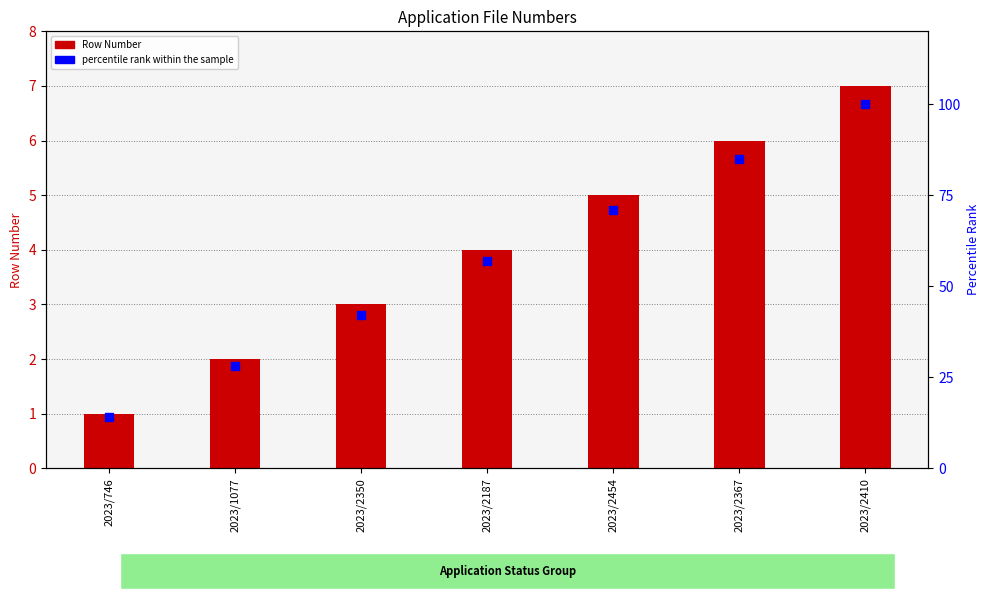

What are all the series names shown in the legend?

Row Number, percentile rank within the sample